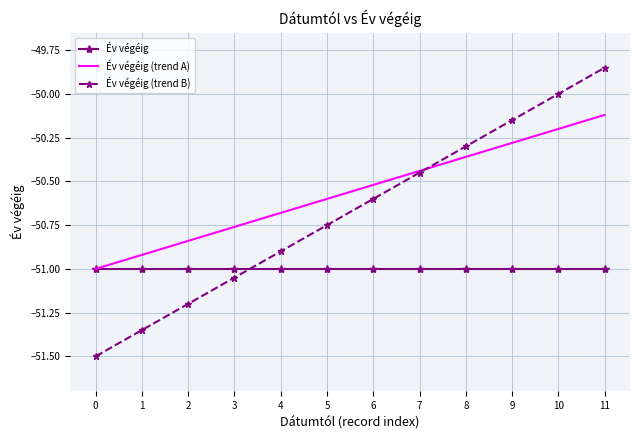

True or false: Év végéig (trend A) has more than 2 points higher than both neighbors.

False